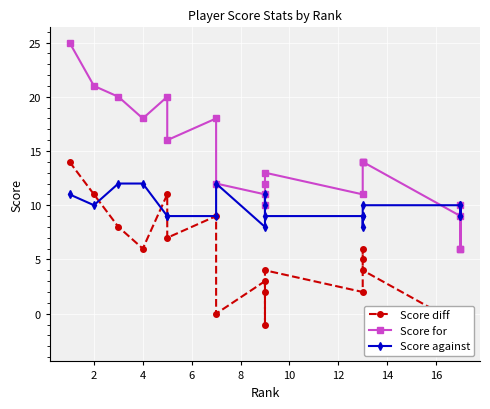

Which series has the largest total across all categories?

Score for